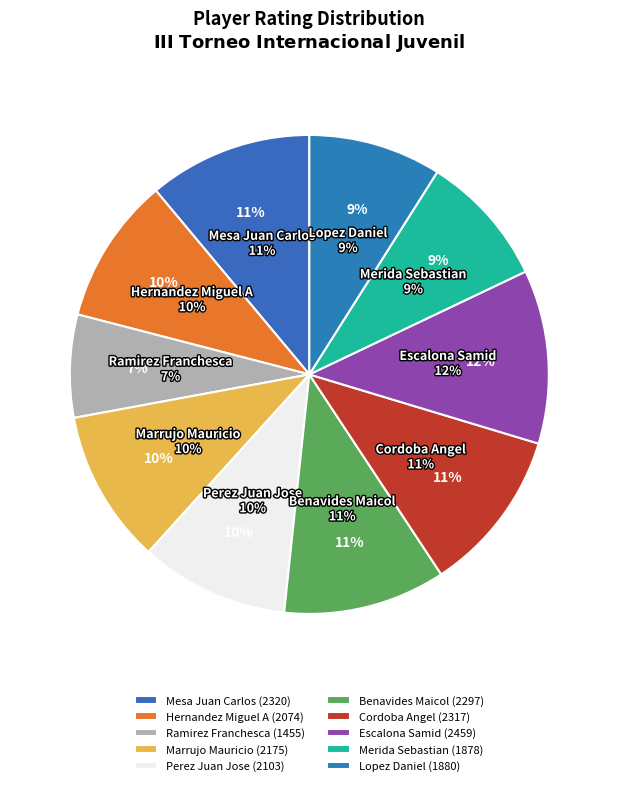

To the nearest percent, what is the combined percentage of Mesa Juan Carlos and Hernandez Miguel A?

21%